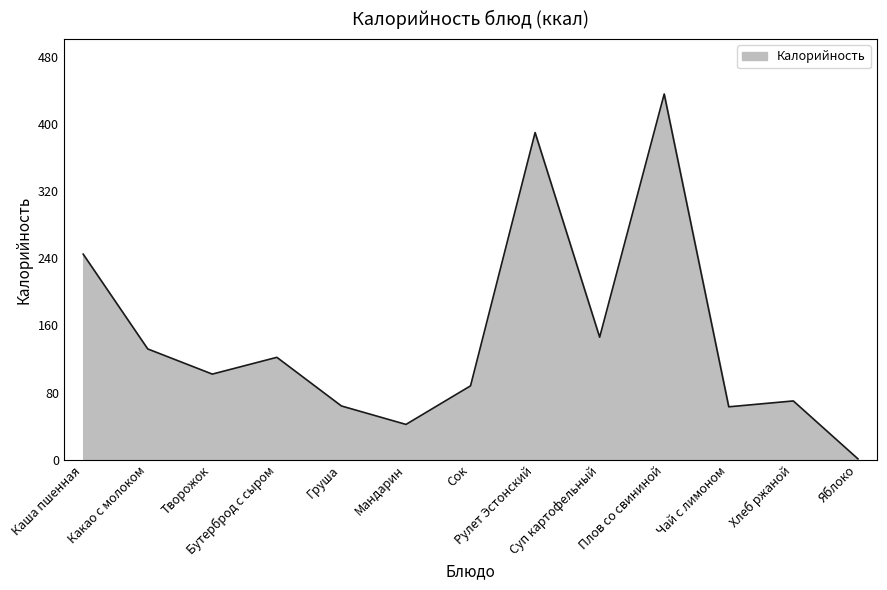

True or false: the data shows 245 at Каша пшенная.

True